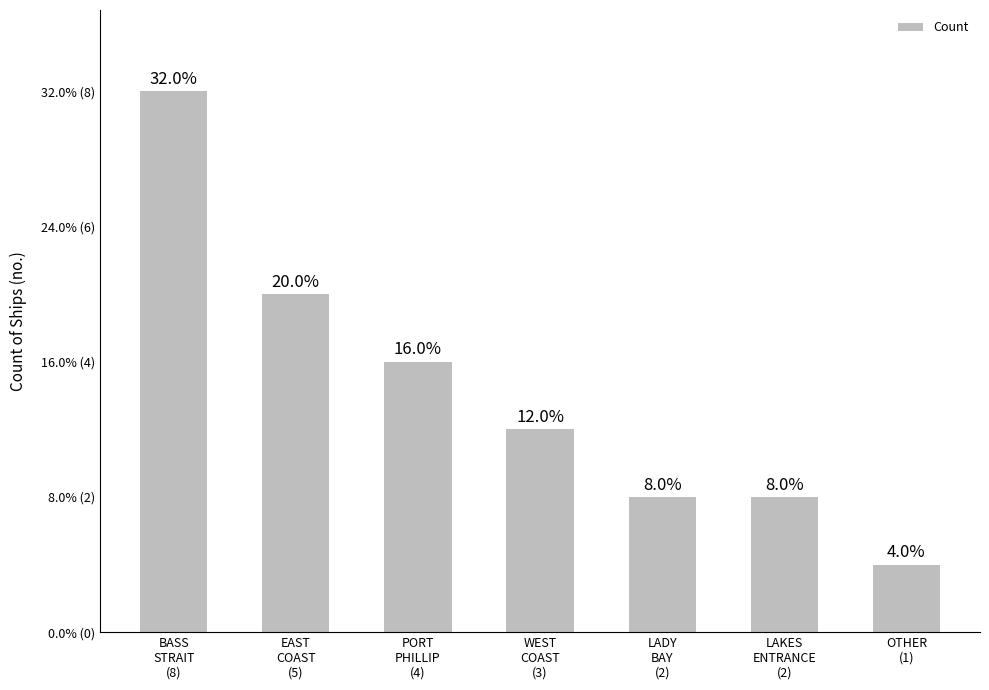

What position from the right is WEST
COAST
(3)?

4